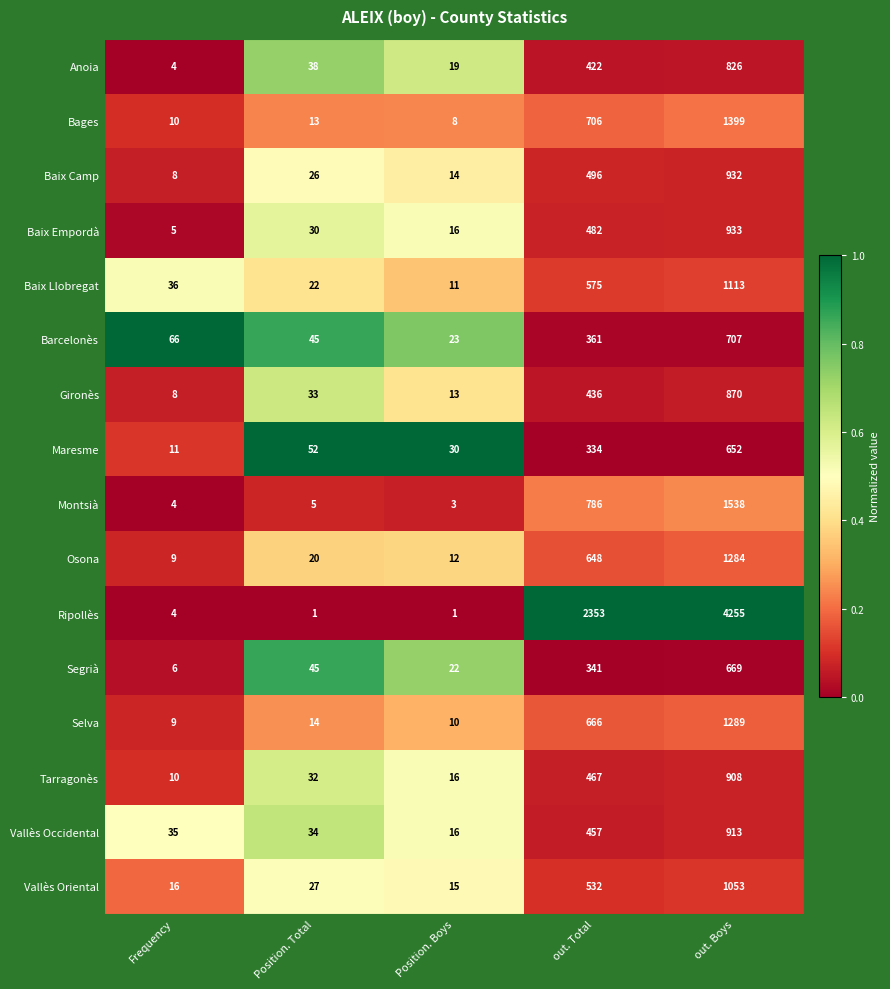

Which series changed the most between Frequency and out. Total?

Ripollès